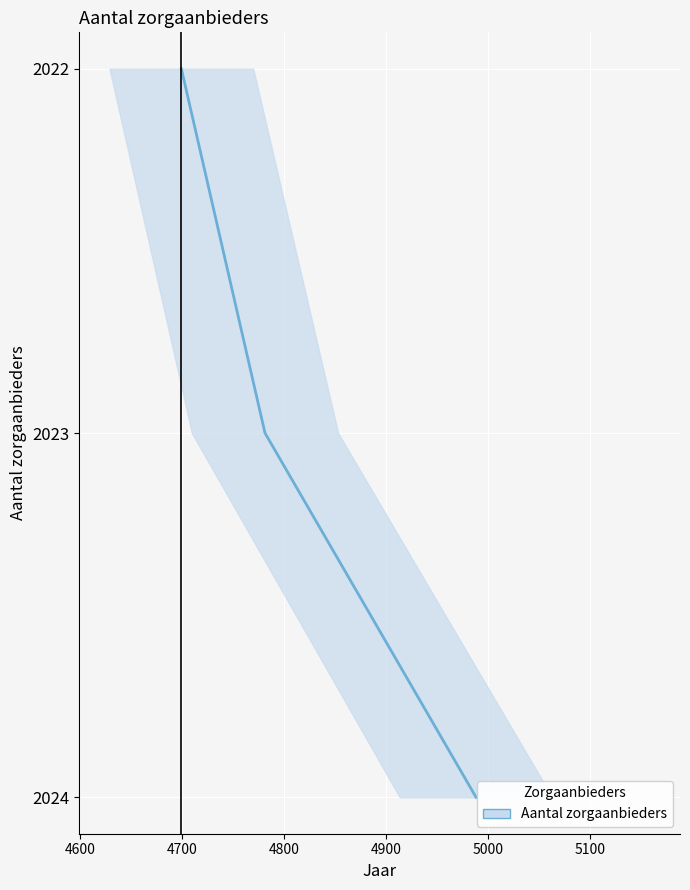

Count the values in the range 0 to 2.

3